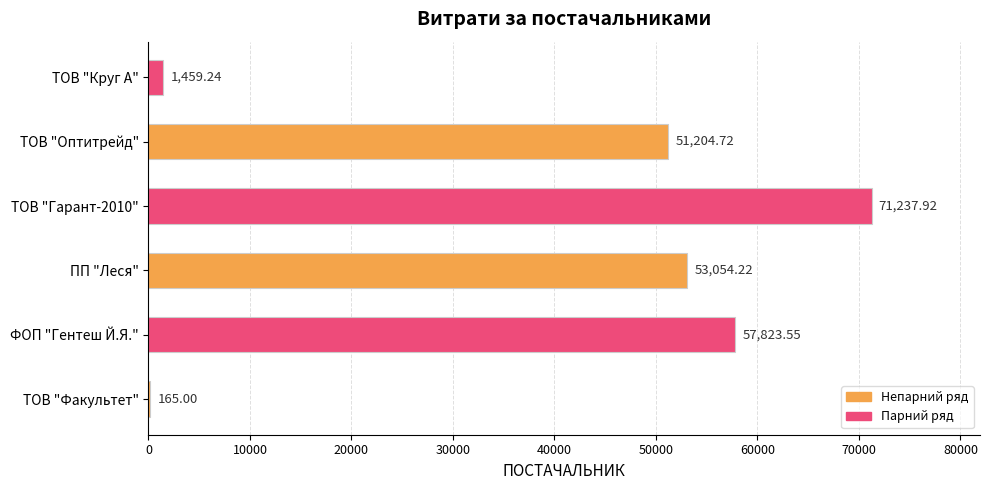

What is the change in value from ФОП "Гентеш Й.Я." to ТОВ "Круг А"?

-56364.3